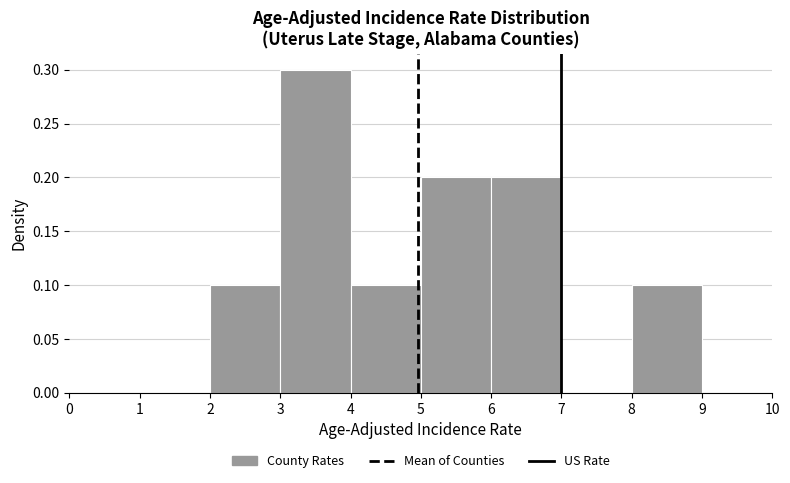

Reading left to right, list every bar in this chart as the range it spans on the x-axis followed by its height. The values are not printed on the chart, so give them approximately, as read against the axis.

0 to 1: 0
1 to 2: 0
2 to 3: 0.1
3 to 4: 0.3
4 to 5: 0.1
5 to 6: 0.2
6 to 7: 0.2
7 to 8: 0
8 to 9: 0.1
9 to 10: 0